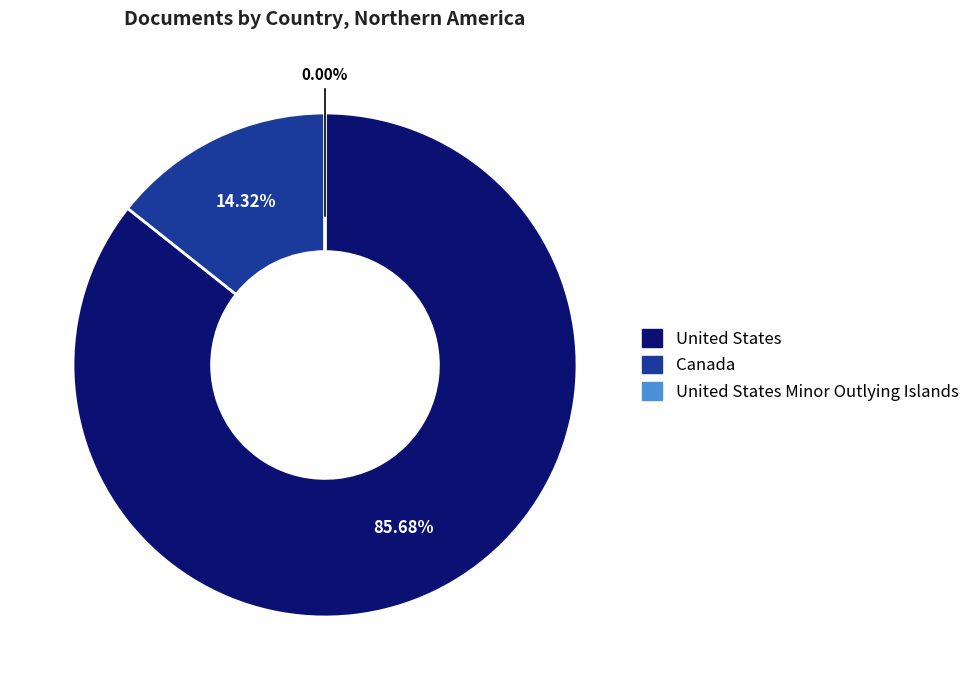

Is there a majority slice in this chart?

Yes